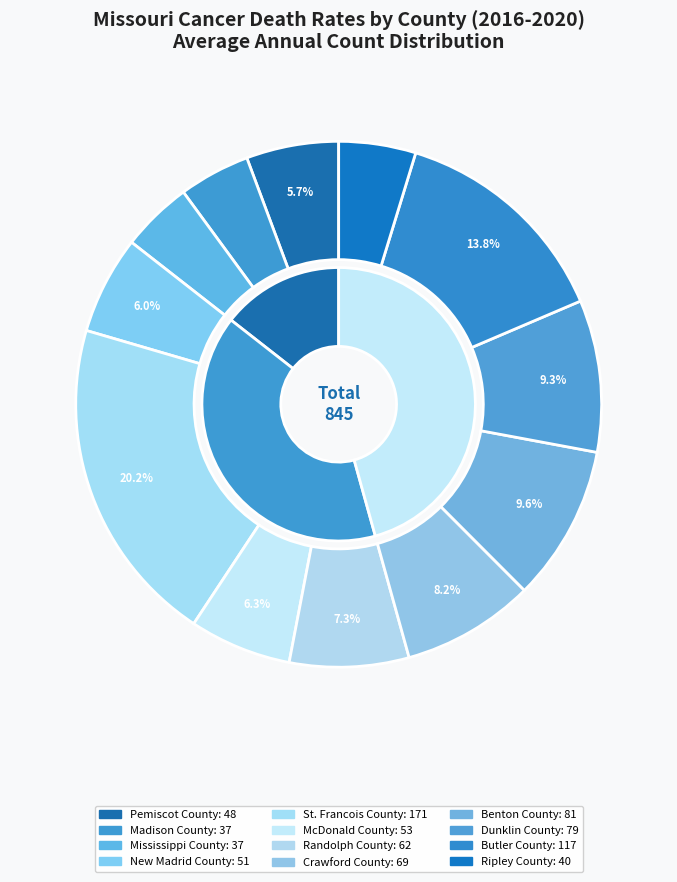

Combined, what portion of the pie is St. Francois County and Mississippi County?

24.6%